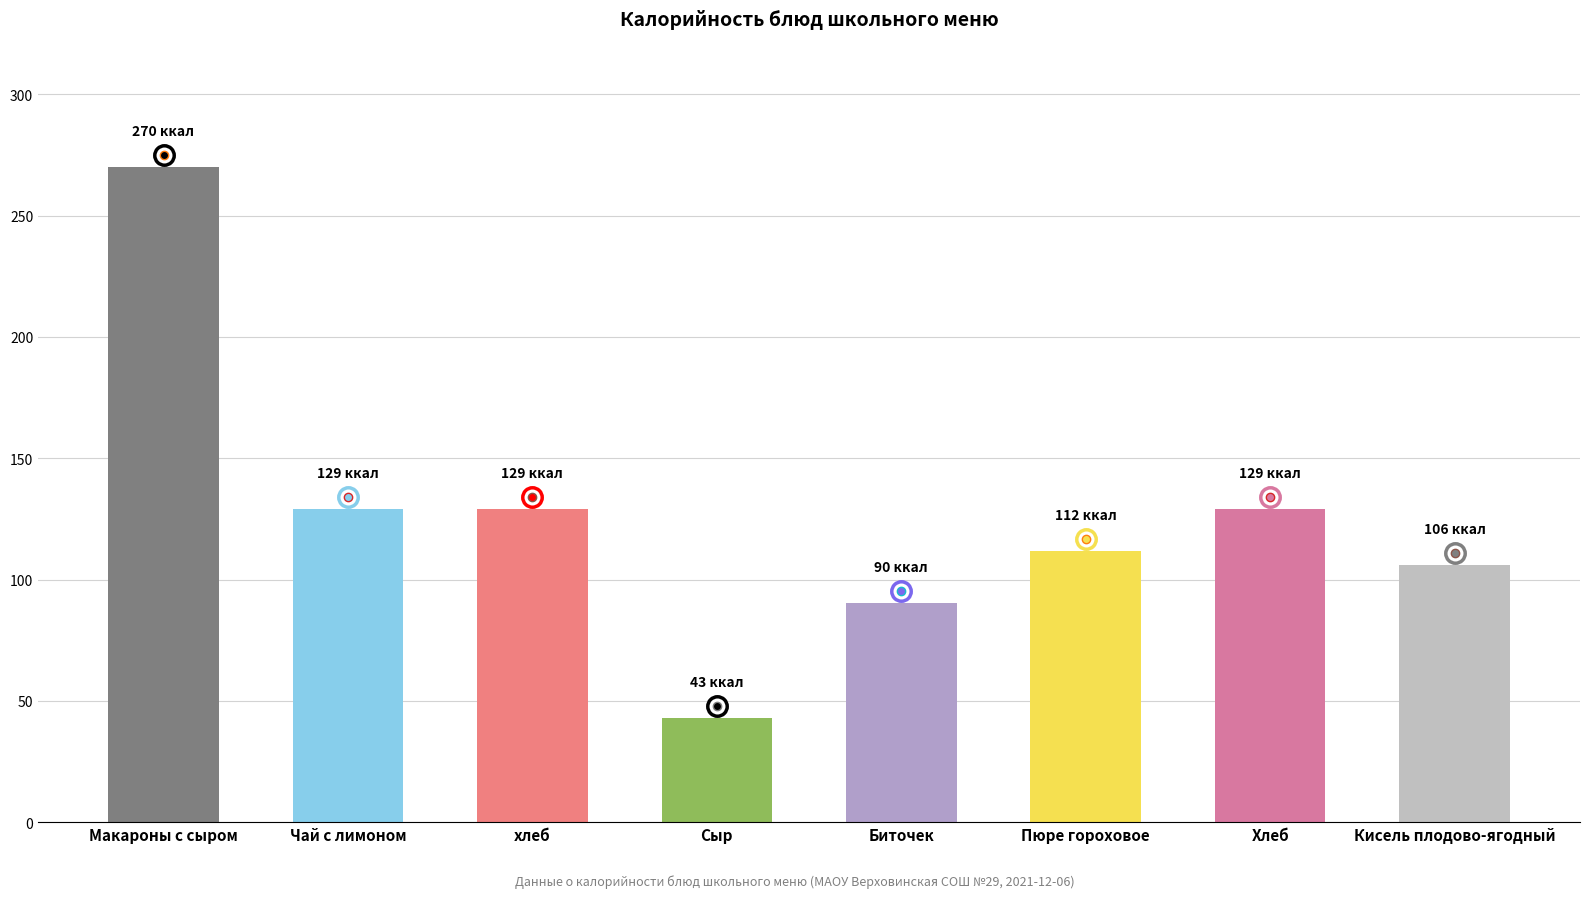

The chart shows a value of 361.8 at Макароны с сыром. True or false?

False